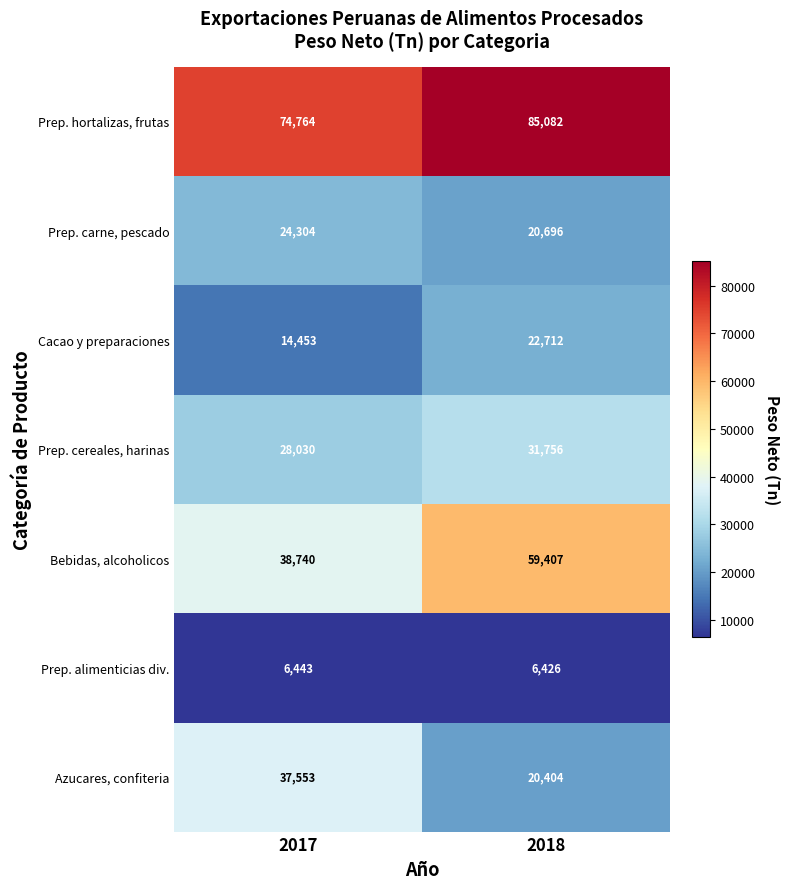

Which category has the lowest value across all series?

2018